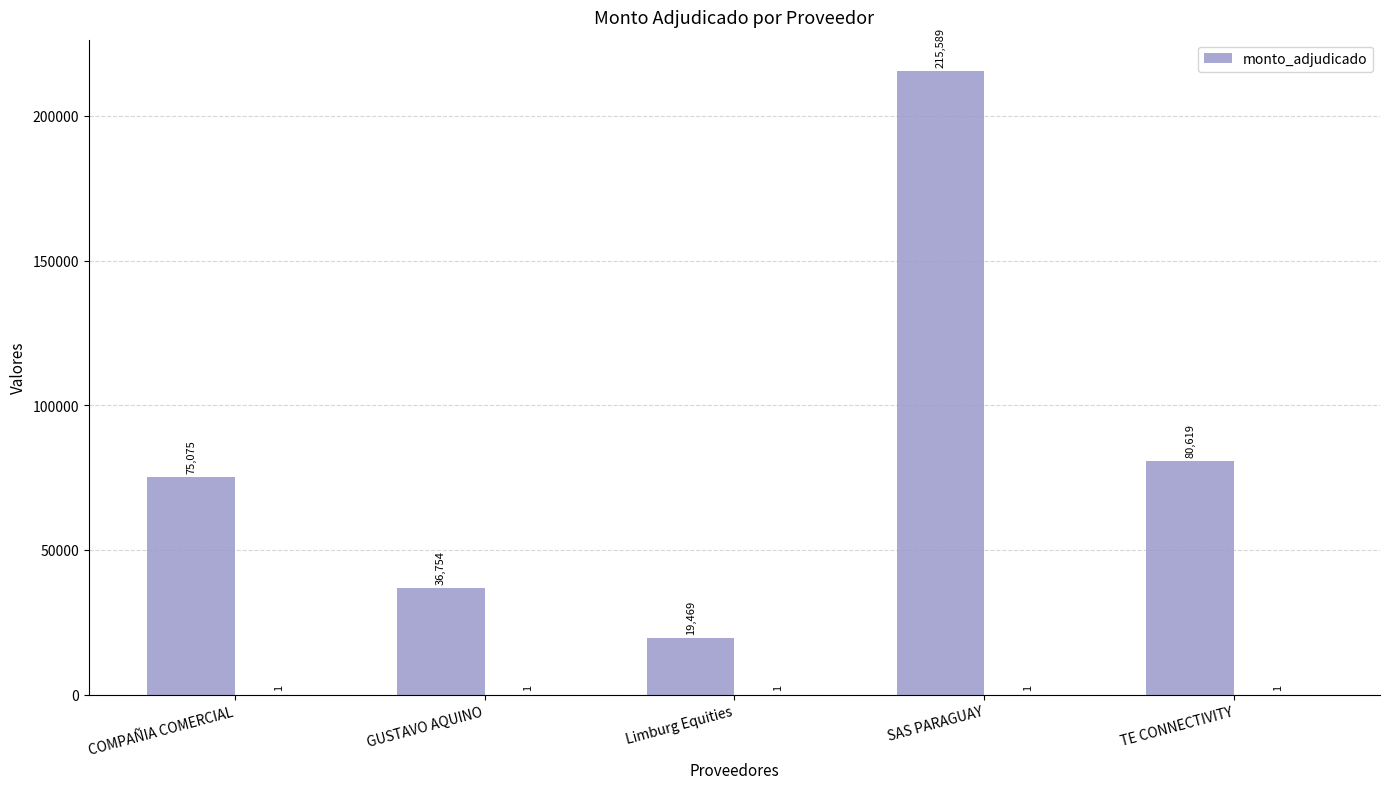

Which category has the lowest value across all series?

Limburg Equities